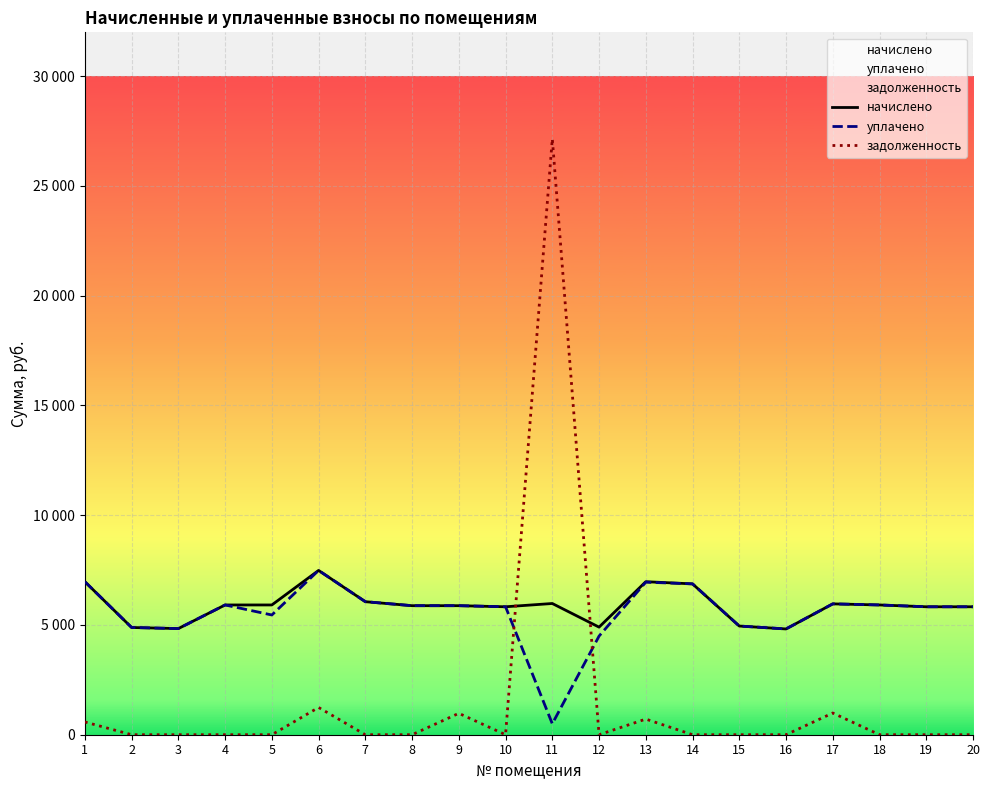

Which series has the largest range (max minus min)?

задолженность